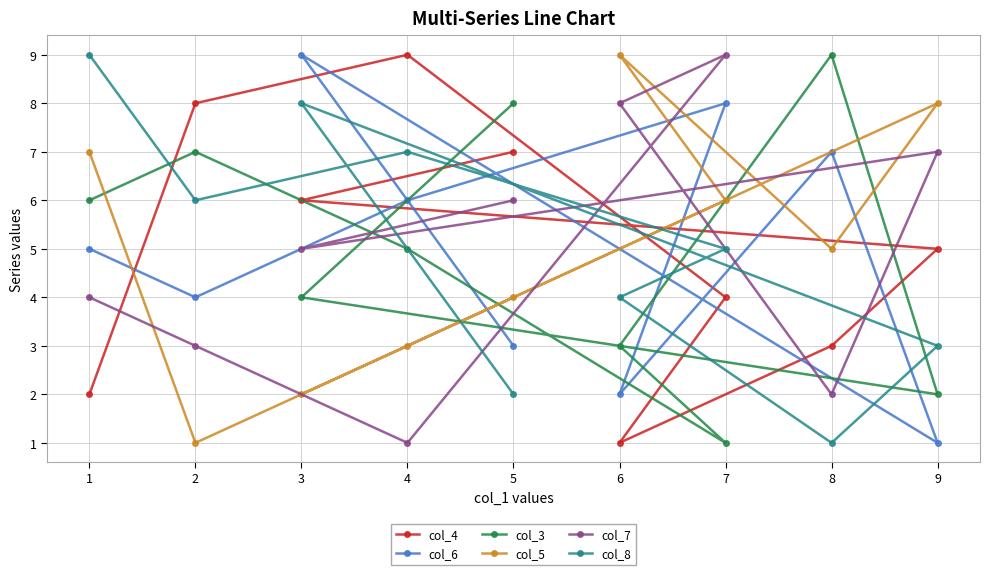

How many times do col_7 and col_4 cross each other?

5